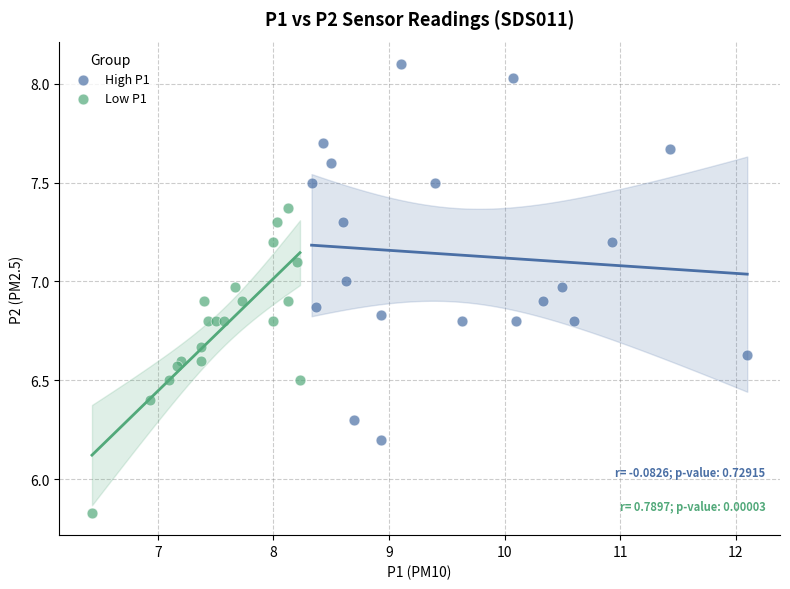

Which series contains the lowest Y value?

Low P1